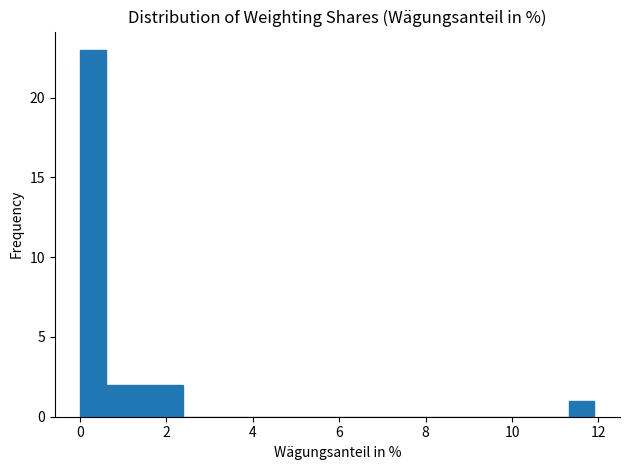

Read against the x-axis, roughly where is the centre of the tallest bar?

0.4